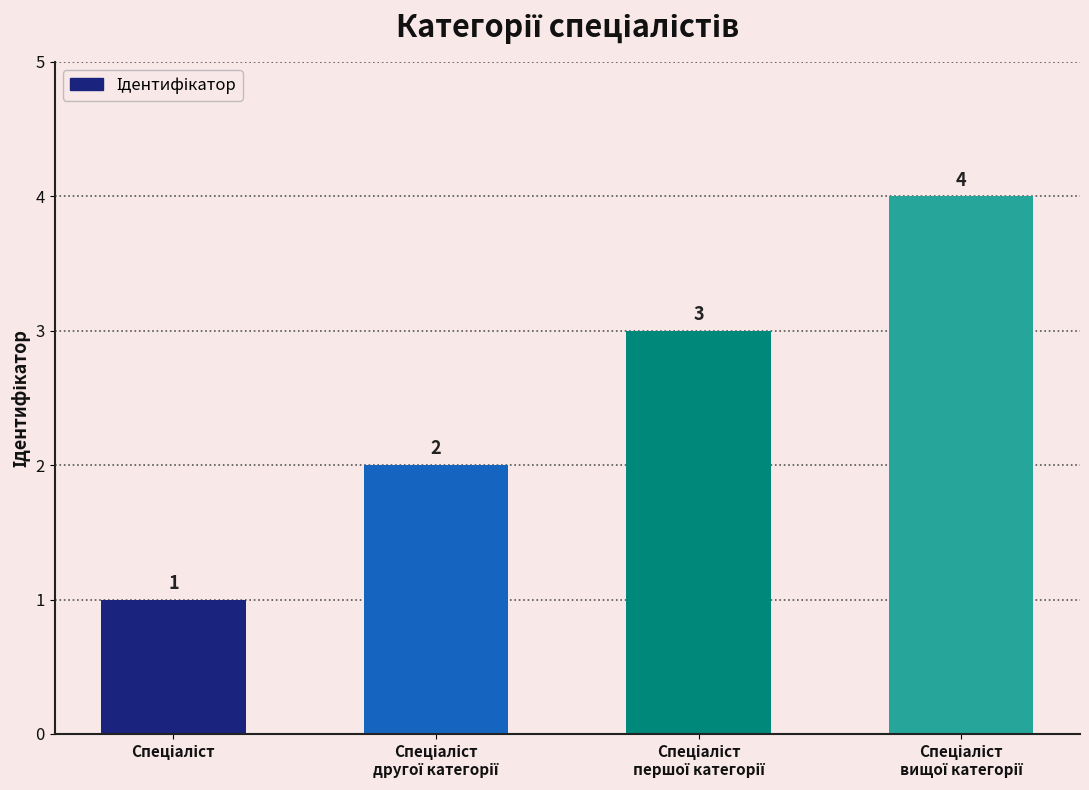

How many bars are there in total?

4